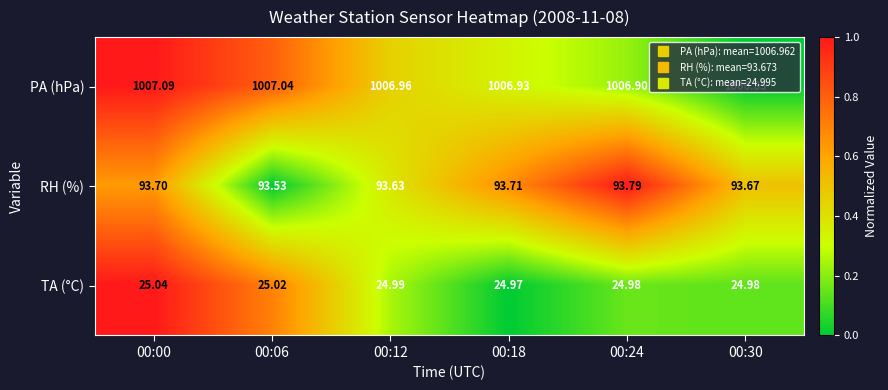

List the series in order of their peak value, lowest first.

TA (°C), RH (%), PA (hPa)